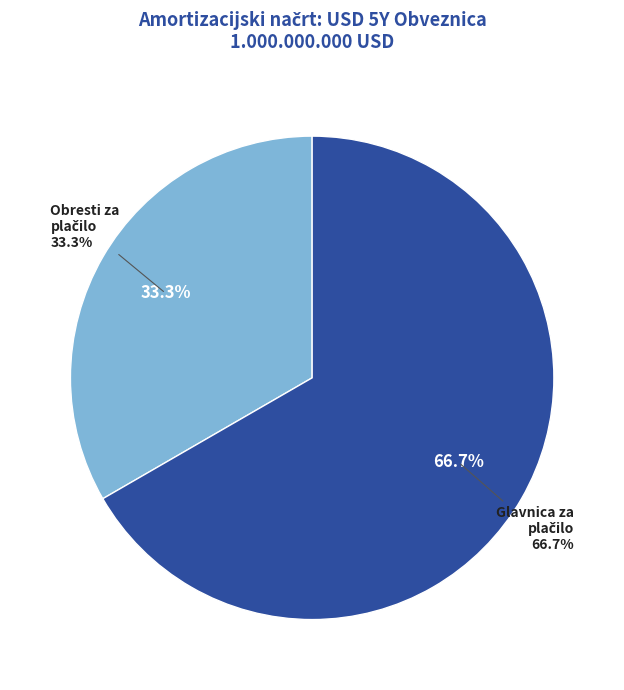

Is 2031-03-19 the majority of the pie?

No